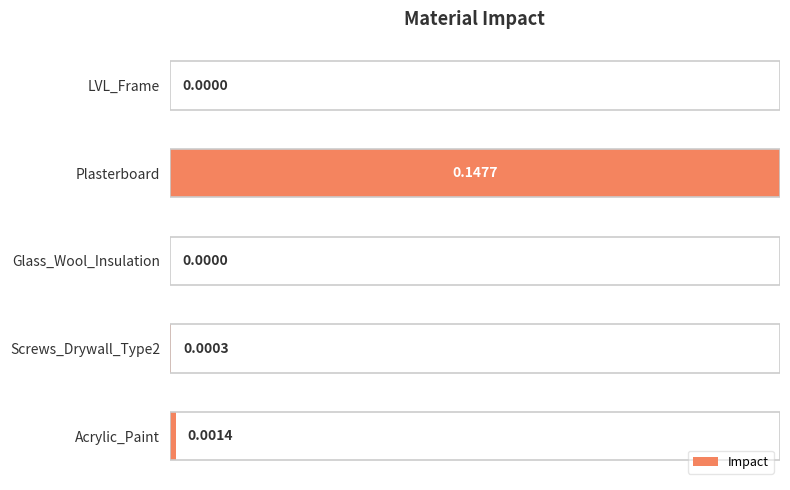

What is the sum of all values?

1.0